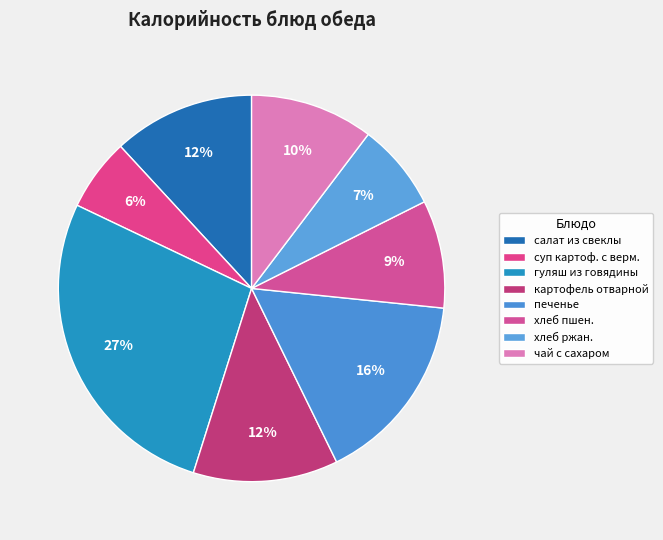

How many segments does this pie chart have?

8